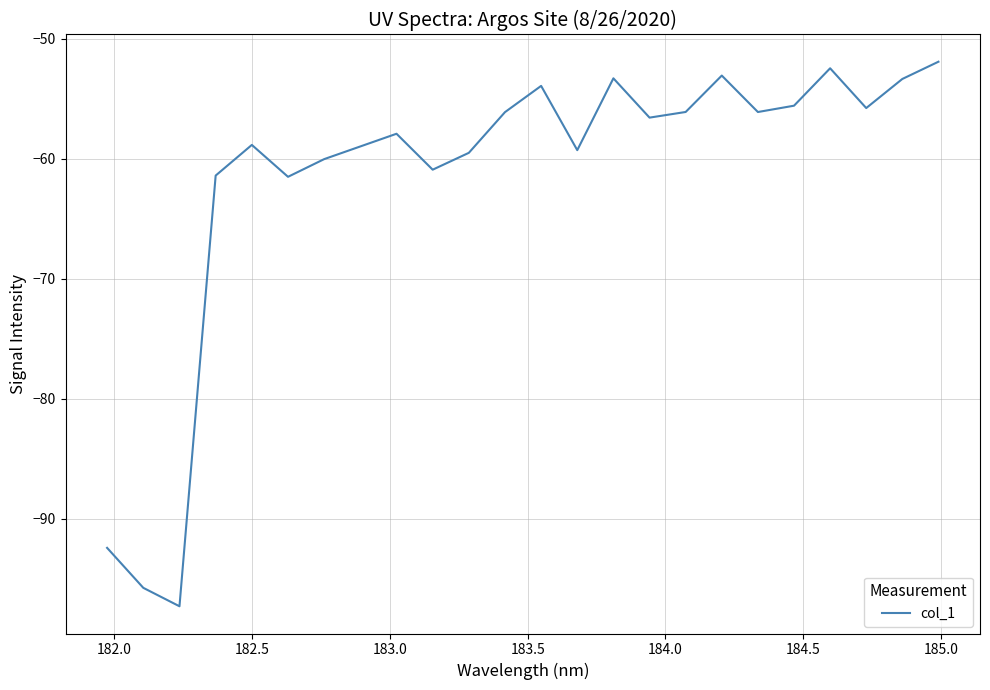

What is the difference between the maximum and minimum values?

45.4